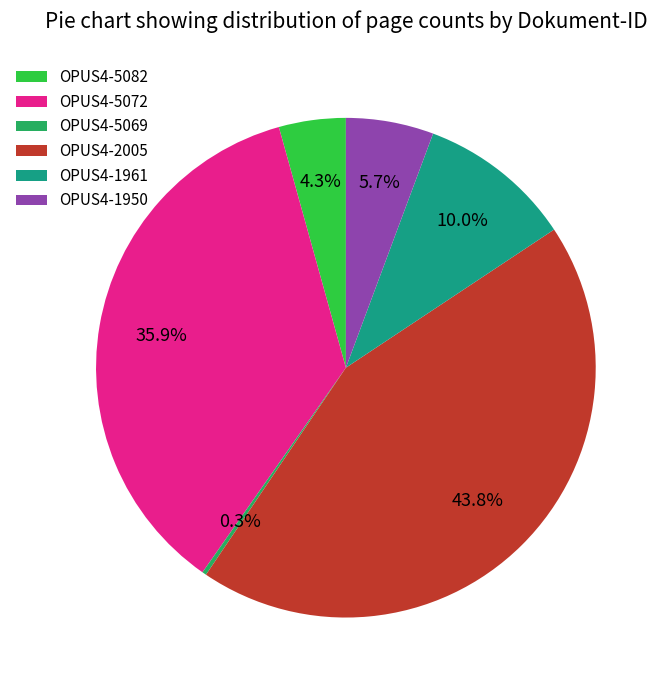

Combined, what portion of the pie is OPUS4-2005 and OPUS4-5072?

79.7%